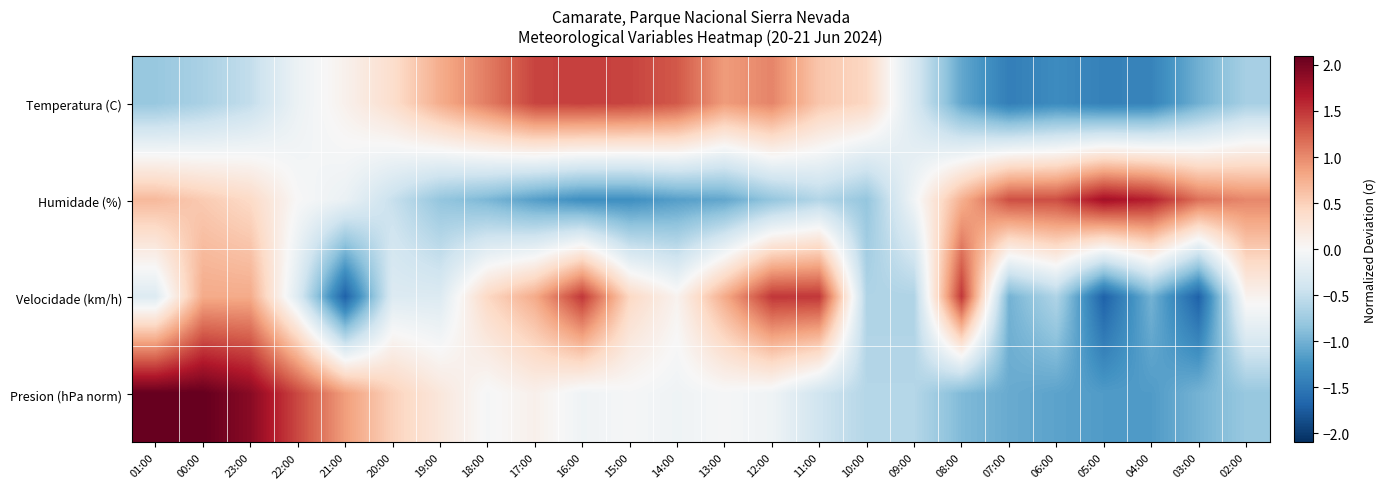

Reading left to right, list all the values displayed in this chart.

Temperatura (C): 01:00=-0.8	00:00=-0.7	23:00=-0.5	22:00=-0.1	21:00=0.1	20:00=0.4	19:00=0.8	18:00=1.1	17:00=1.4	16:00=1.4	15:00=1.4	14:00=1.3	13:00=0.9	12:00=1.0	11:00=0.6	10:00=0.4	09:00=-0.3	08:00=-1.1	07:00=-1.4	06:00=-1.3	05:00=-1.4	04:00=-1.4	03:00=-1.0	02:00=-0.7
Humidade (%): 01:00=0.7	00:00=0.5	23:00=0.4	22:00=0.0	21:00=-0.1	20:00=-0.5	19:00=-0.8	18:00=-1.0	17:00=-1.2	16:00=-1.3	15:00=-1.3	14:00=-1.2	13:00=-1.1	12:00=-0.8	11:00=-0.6	10:00=-0.8	09:00=-0.1	08:00=0.7	07:00=1.4	06:00=1.4	05:00=1.8	04:00=1.6	03:00=1.2	02:00=1.0
Velocidade (km/h): 01:00=-0.3	00:00=0.8	23:00=0.8	22:00=-0.3	21:00=-1.7	20:00=-0.3	19:00=-0.3	18:00=0.4	17:00=0.8	16:00=1.5	15:00=0.4	14:00=0.1	13:00=0.8	12:00=1.5	11:00=1.5	10:00=-0.6	09:00=-0.6	08:00=1.5	07:00=-1.0	06:00=-0.6	05:00=-1.7	04:00=-1.0	03:00=-1.7	02:00=0.1
Presion (hPa norm): 01:00=2.1	00:00=2.1	23:00=1.9	22:00=1.4	21:00=0.9	20:00=0.5	19:00=0.2	18:00=-0.0	17:00=0.1	16:00=-0.1	15:00=-0.0	14:00=-0.1	13:00=-0.0	12:00=-0.1	11:00=-0.4	10:00=-0.6	09:00=-0.6	08:00=-0.9	07:00=-1.1	06:00=-1.1	05:00=-1.2	04:00=-1.2	03:00=-1.0	02:00=-0.8